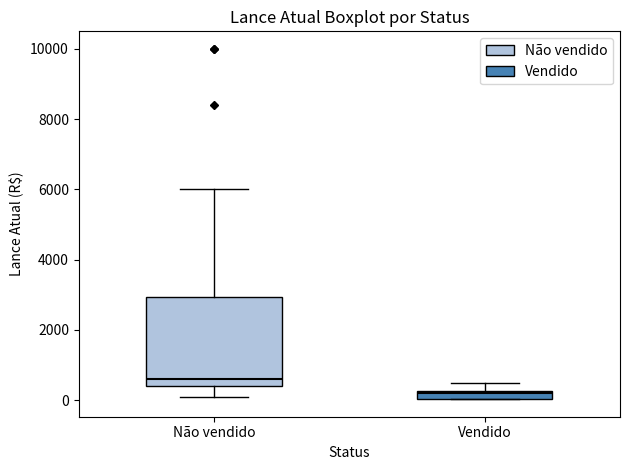

Where is the upper edge of the box for Não vendido on the y-axis? The values are not printed on the chart, so give them approximately, as read against the axis.

3000